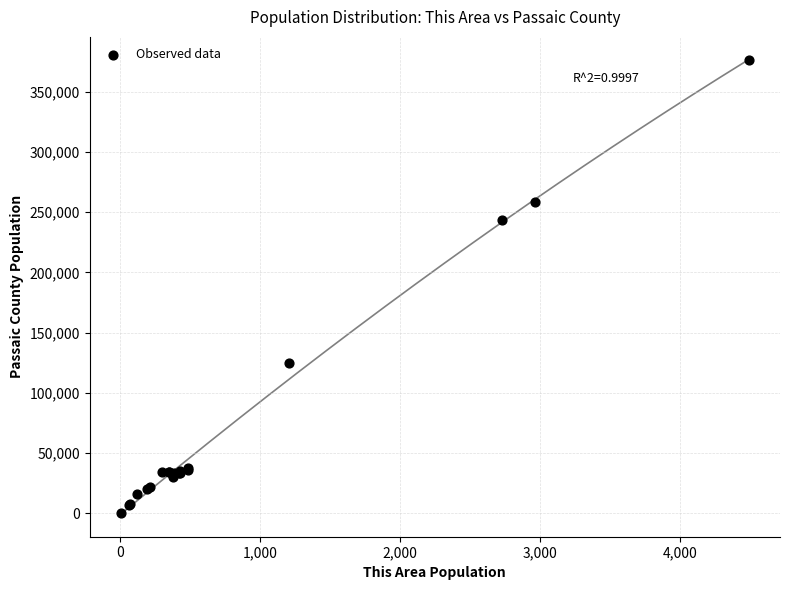

What Y value in the scatter plot is closest to 188653?

243124